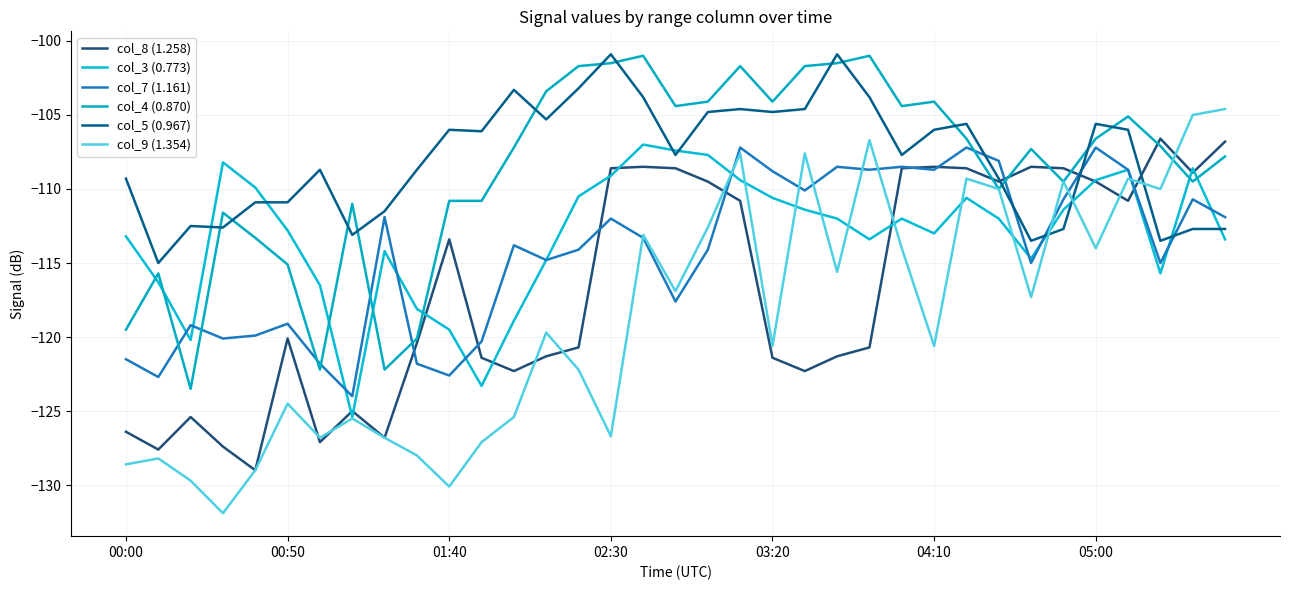

Reading right to left, list all the values displayed in this chart.

col_8 (1.258): -106.8	-108.9	-106.6	-110.8	-109.5	-108.6	-108.5	-109.5	-108.6	-108.5	-108.6	-120.7	-121.3	-122.3	-121.4	-110.8	-109.5	-108.6	-108.5	-108.6	-120.7	-121.3	-122.3	-121.4	-113.4	-120.4	-126.8	-125.0	-127.1	-120.1	-129.0	-127.4	-125.4	-127.6	-126.4
col_3 (0.773): -113.4	-108.6	-115.7	-108.7	-109.4	-111.4	-114.7	-112.0	-110.6	-113.0	-112.0	-113.4	-112.0	-111.4	-110.6	-109.4	-107.7	-107.4	-107.0	-109.1	-110.5	-114.8	-118.9	-123.3	-119.5	-118.1	-114.2	-125.4	-116.5	-112.8	-109.9	-108.2	-120.2	-116.3	-113.2
col_7 (1.161): -111.9	-110.7	-115.0	-108.7	-107.2	-110.7	-115.0	-108.1	-107.2	-108.7	-108.5	-108.7	-108.5	-110.1	-108.8	-107.2	-114.1	-117.6	-113.3	-112.0	-114.1	-114.8	-113.8	-120.3	-122.6	-121.8	-111.9	-124.0	-121.8	-119.1	-119.9	-120.1	-119.2	-122.7	-121.5
col_4 (0.870): -107.8	-109.5	-107.1	-105.1	-106.6	-109.5	-107.3	-110.0	-106.6	-104.1	-104.4	-101.0	-101.5	-101.7	-104.1	-101.7	-104.1	-104.4	-101.0	-101.5	-101.7	-103.4	-107.2	-110.8	-110.8	-120.1	-122.2	-111.0	-122.2	-115.1	-113.3	-111.6	-123.5	-115.7	-119.5
col_5 (0.967): -112.7	-112.7	-113.5	-106.0	-105.6	-112.7	-113.5	-109.3	-105.6	-106.0	-107.7	-103.8	-100.9	-104.6	-104.8	-104.6	-104.8	-107.7	-103.8	-100.9	-103.2	-105.3	-103.3	-106.1	-106.0	-108.7	-111.5	-113.1	-108.7	-110.9	-110.9	-112.6	-112.5	-115.0	-109.3
col_9 (1.354): -104.6	-105.0	-110.0	-109.3	-114.0	-109.5	-117.3	-110.0	-109.3	-120.6	-114.0	-106.7	-115.6	-107.6	-120.6	-107.6	-112.6	-116.9	-113.1	-126.7	-122.2	-119.7	-125.4	-127.1	-130.1	-128.0	-126.8	-125.5	-126.8	-124.5	-129.0	-131.9	-129.7	-128.2	-128.6